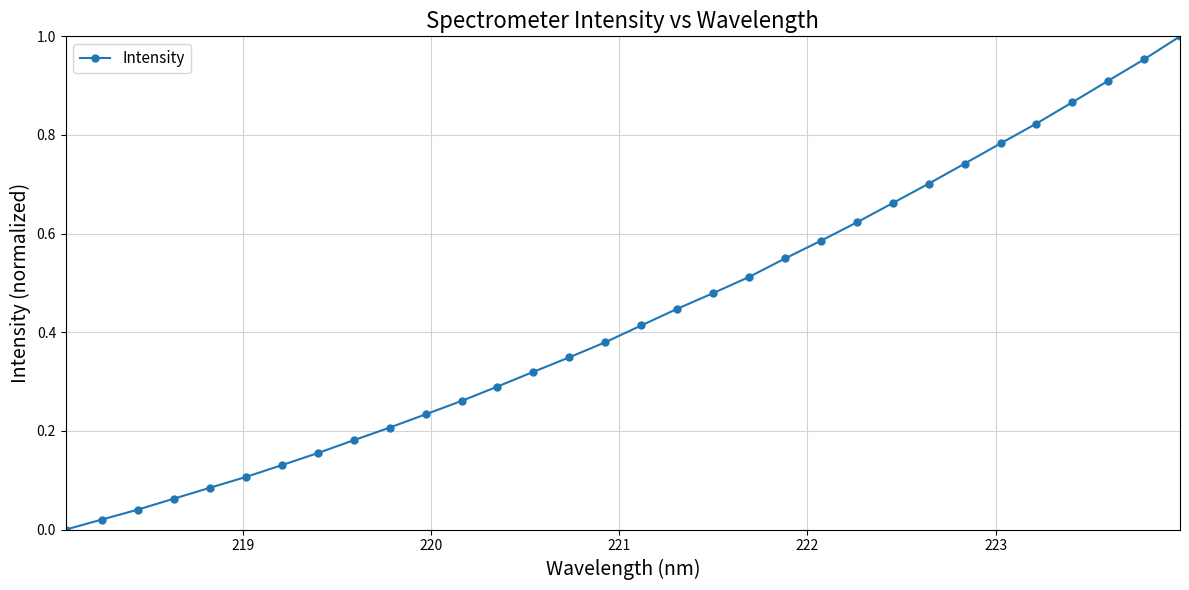

True or false: the data has more than 2 interior local peaks.

False